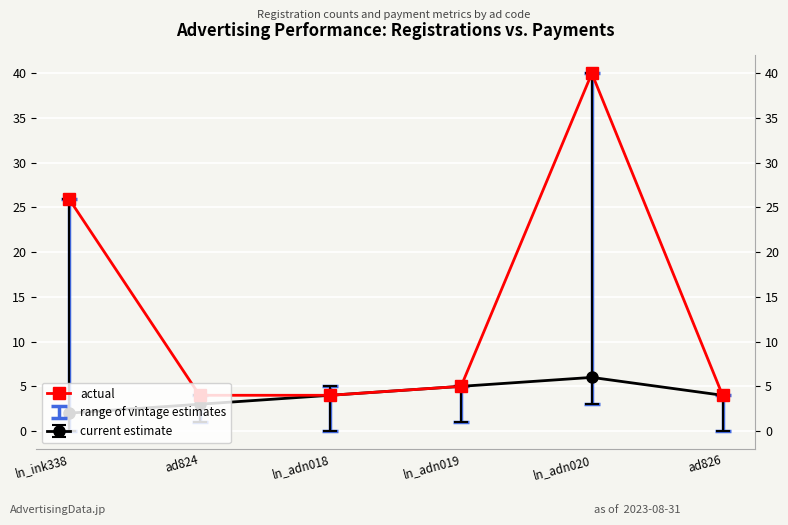

How many data points are above 5?

2